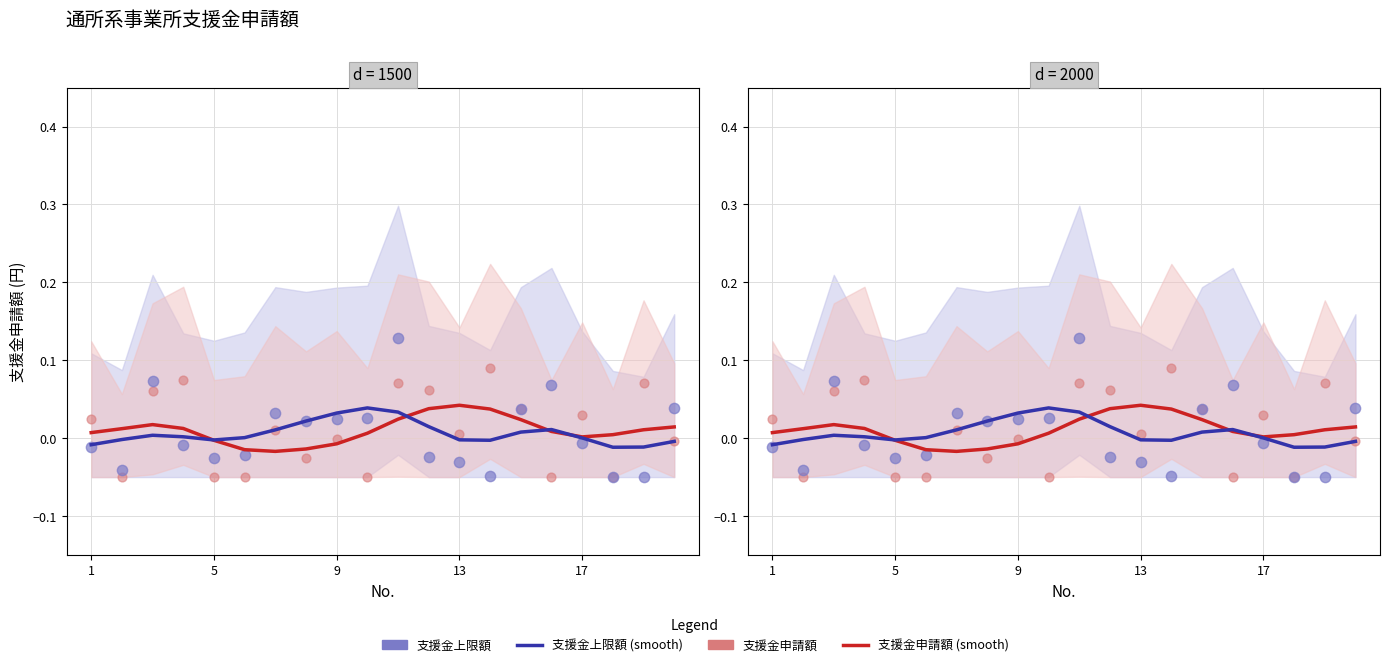

Which series has the largest total across all categories?

支援金申請額 (smooth)